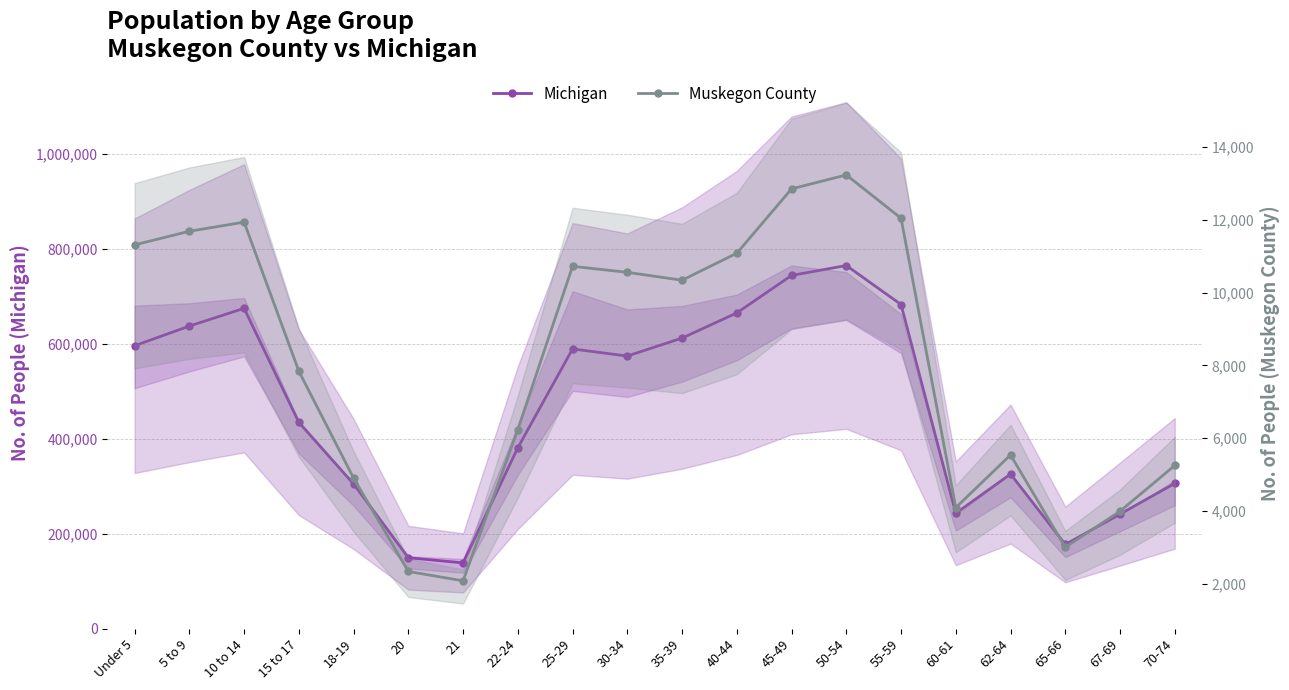

Reading left to right, extract all data points from this chart.

Michigan: Under 5=596286	5 to 9=637784	10 to 14=675216	15 to 17=434782	18-19=304817	20=149350	21=138484	22-24=381238	25-29=589583	30-34=574566	35-39=612493	40-44=665481	45-49=744581	50-54=765452	55-59=683186	60-61=243067	62-64=325744	65-66=177313	67-69=241312	70-74=306084
Muskegon County: Under 5=11315	5 to 9=11689	10 to 14=11940	15 to 17=7843	18-19=4904	20=2337	21=2081	22-24=6240	25-29=10726	30-34=10560	35-39=10343	40-44=11086	45-49=12854	50-54=13238	55-59=12047	60-61=4093	62-64=5540	65-66=3003	67-69=3993	70-74=5251